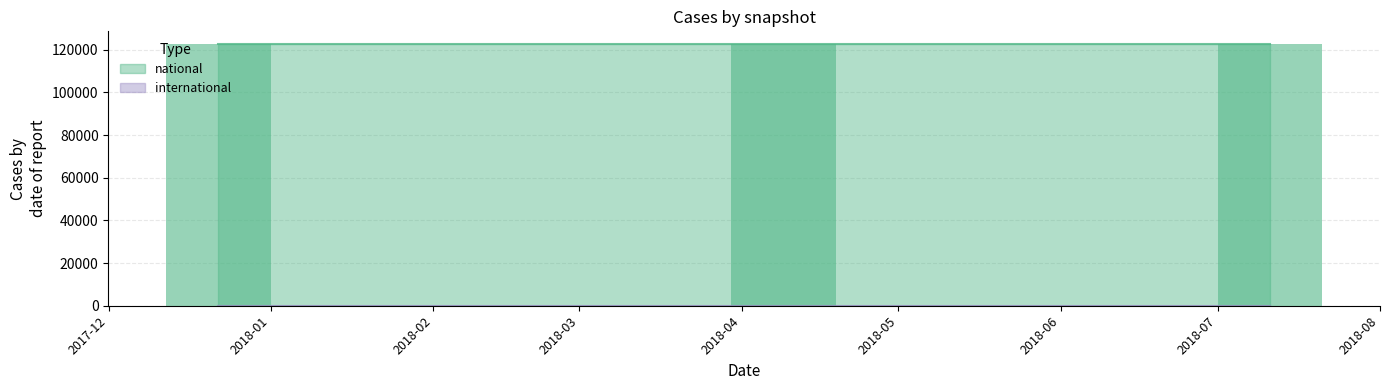

At how many categories does at least one series exceed 7427?

3